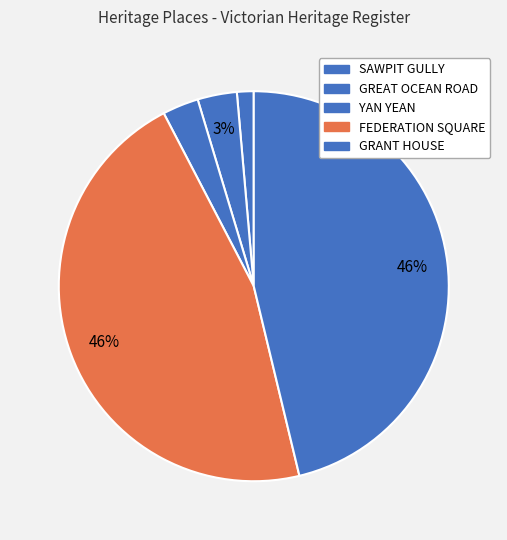

To the nearest percent, what is the difference between the largest and smallest slice percentages?

45%